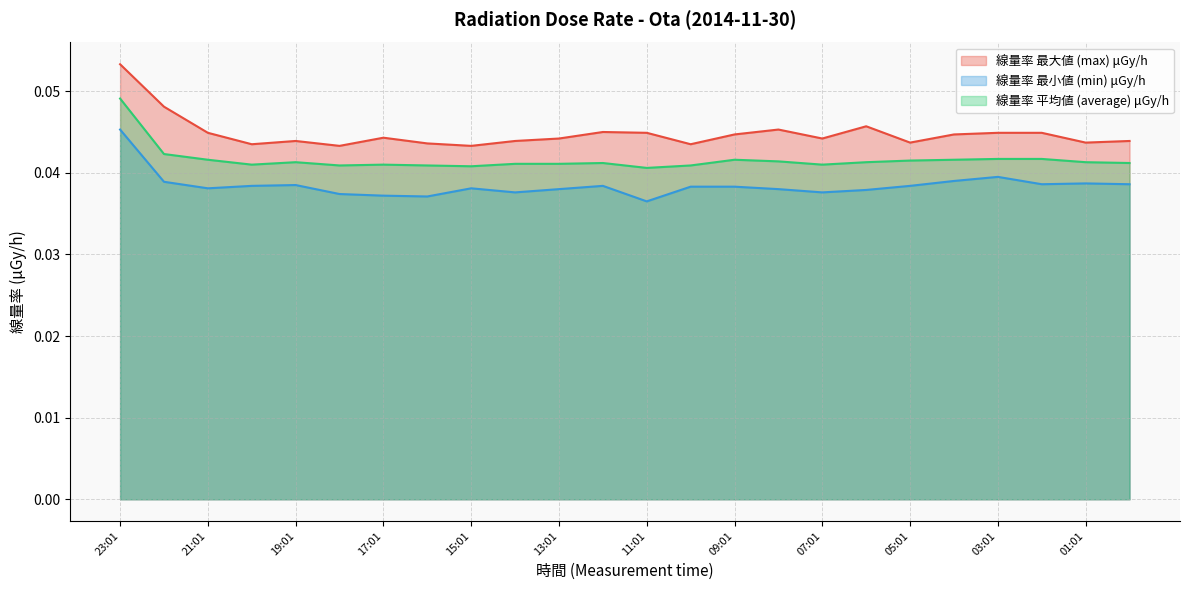

Where is the first local minimum for 線量率 最小値 (min) μGy/h?

21:01